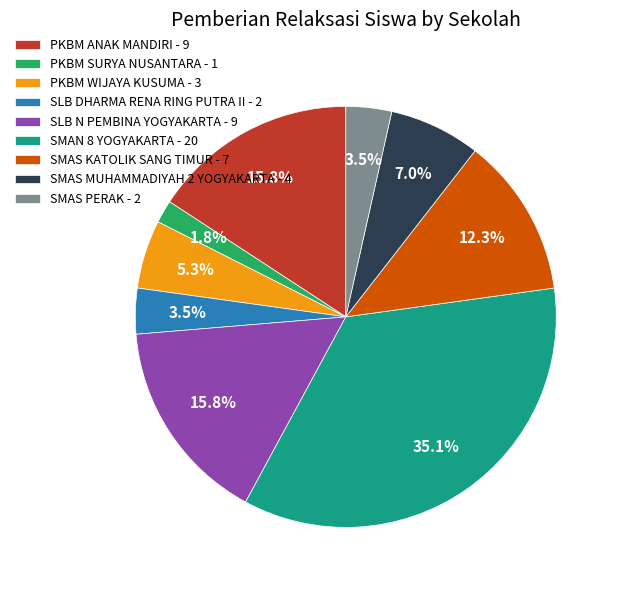

Approximately how many times larger is the value at SMAN 8 YOGYAKARTA - 20 compared to SLB N PEMBINA YOGYAKARTA - 9?

2.2